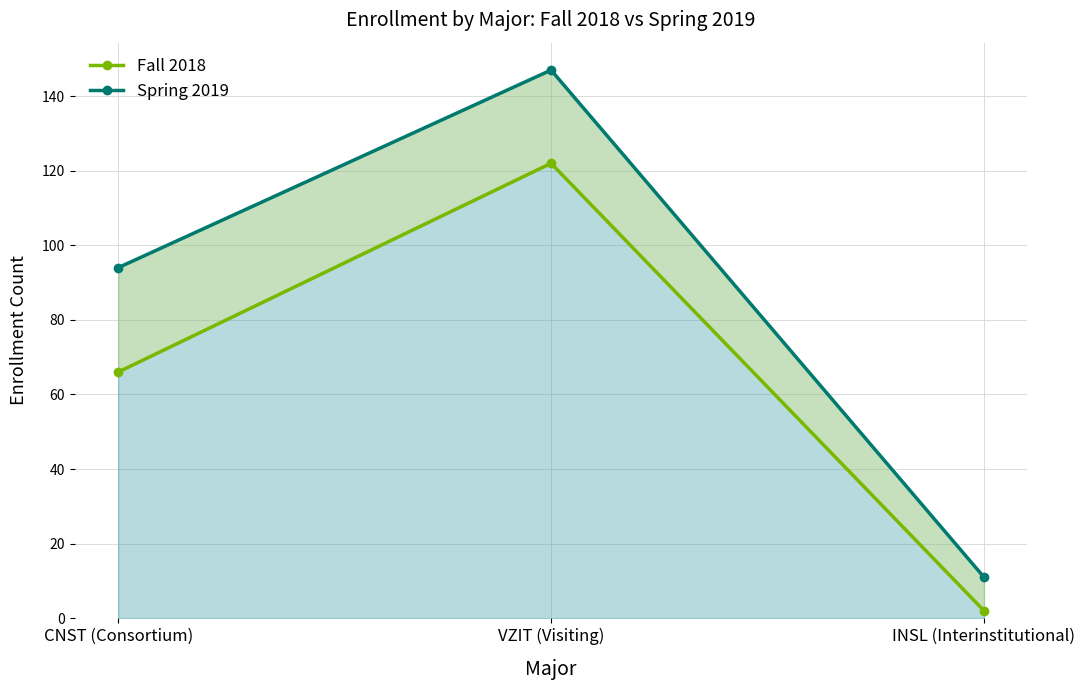

Where is Fall 2018 nearest to the value 62?

CNST (Consortium)